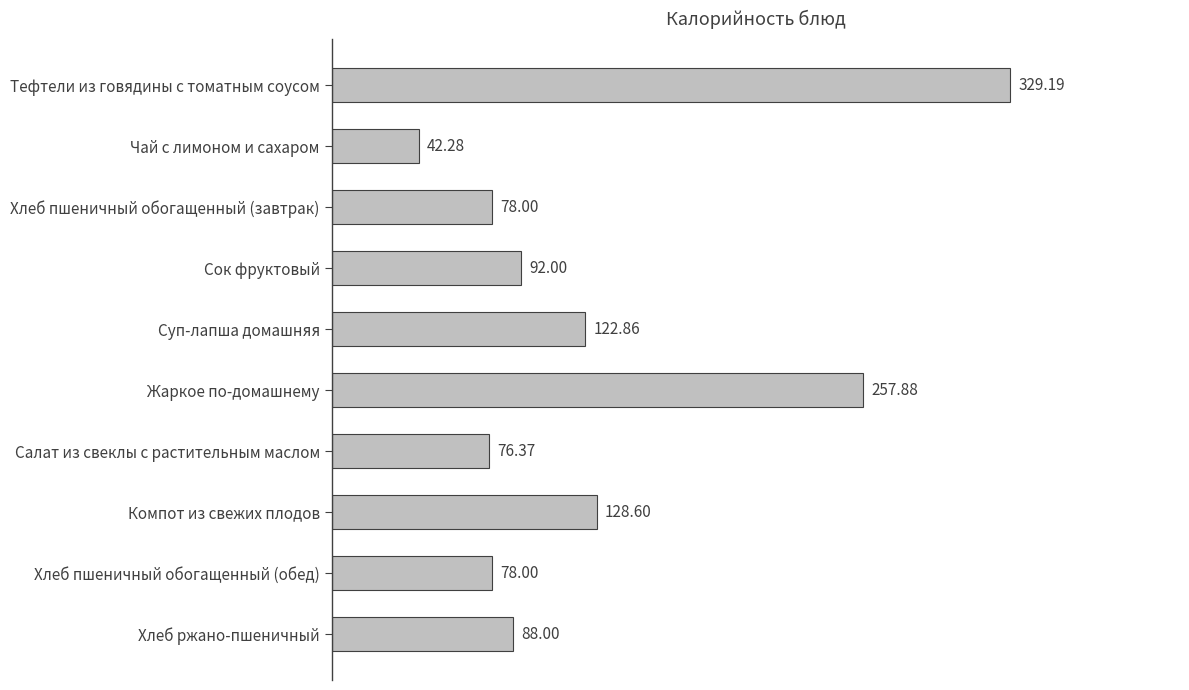

What is the label of the 1st bar from the bottom?

Хлеб ржано-пшеничный